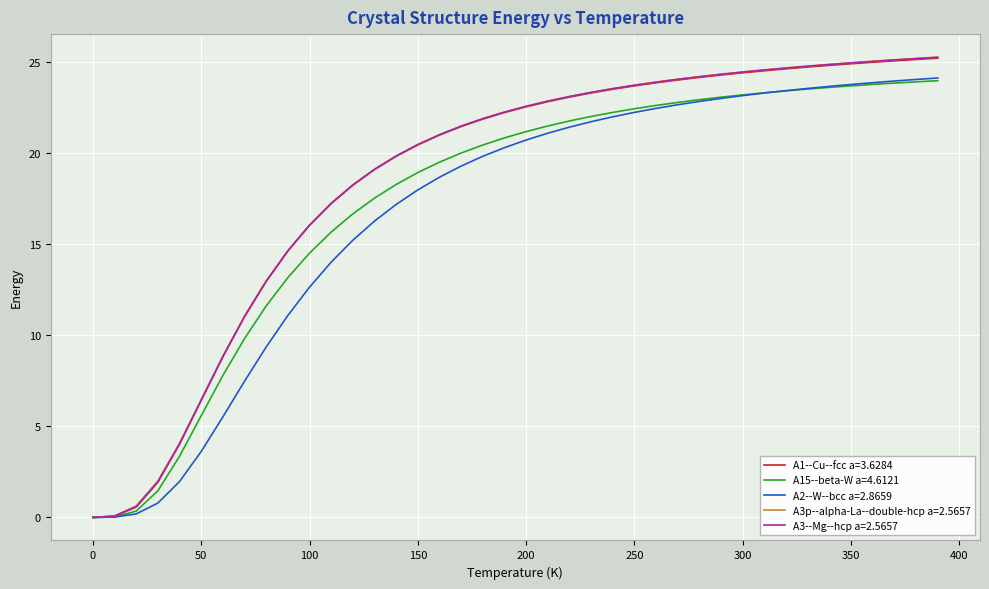

What is the highest value of the A2--W--bcc a=2.8659 series?

24.1